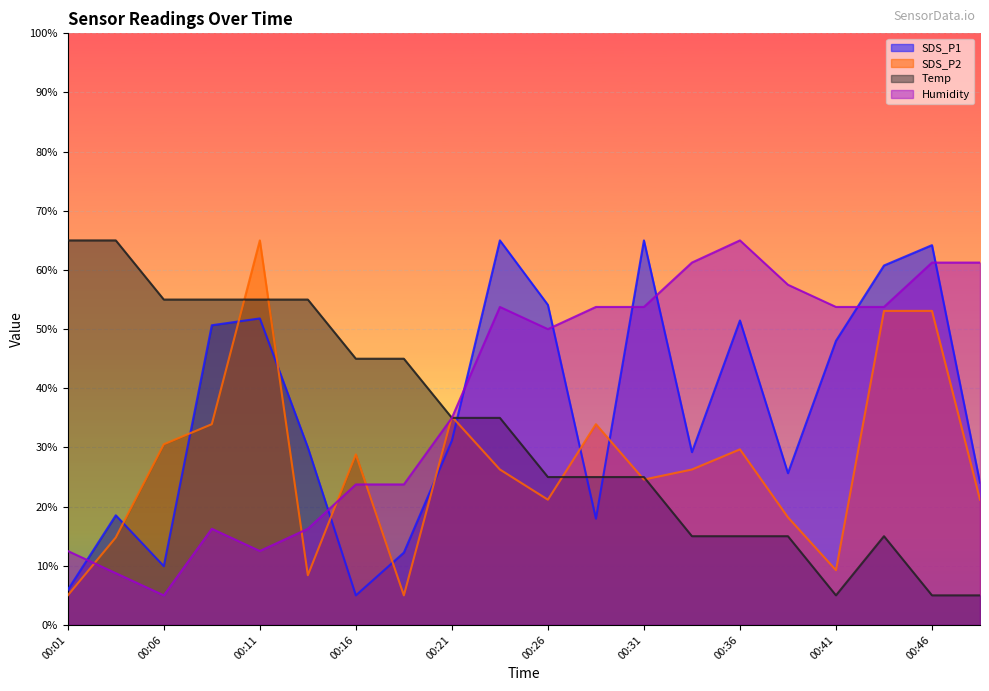

What are all the series names shown in the legend?

SDS_P1, SDS_P2, Temp, Humidity